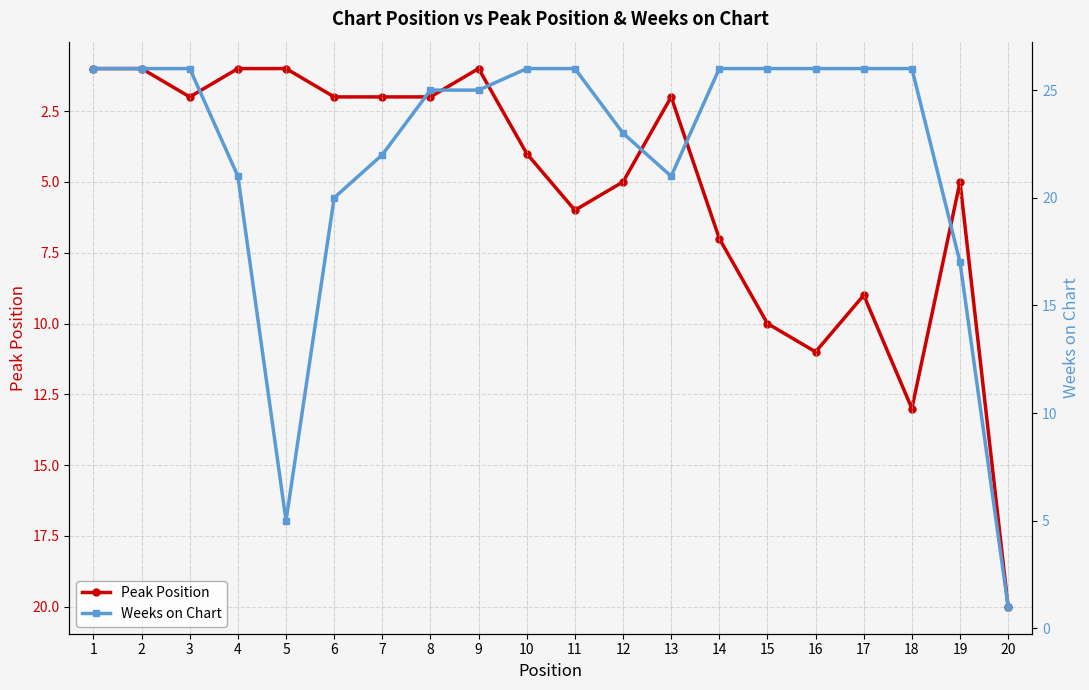

How many data points in Peak Position are above 4?

9